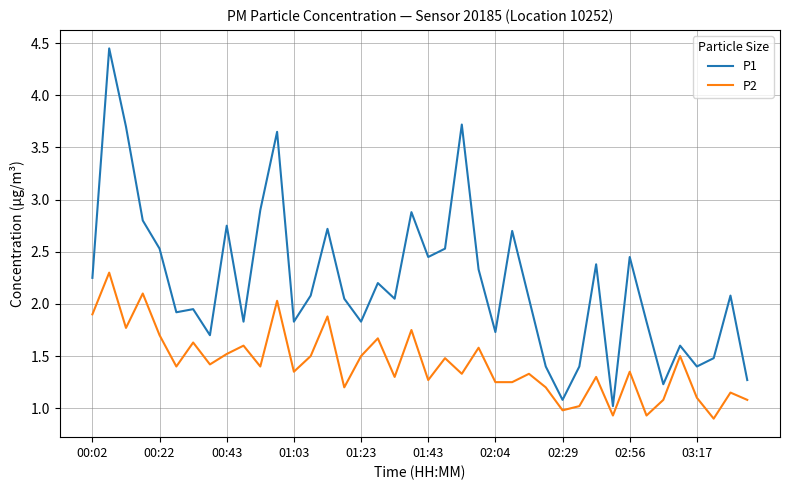

Which series has the largest range (max minus min)?

P1